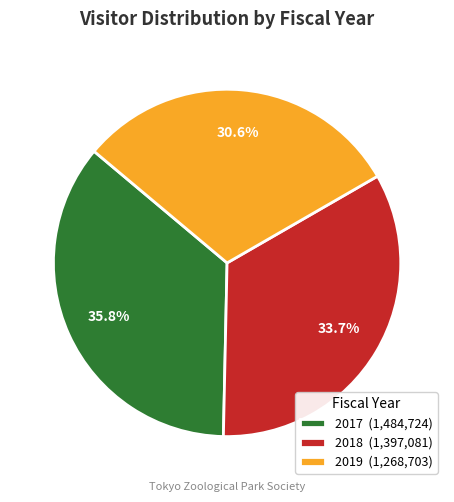

True or false: 2018 accounts for 43% of the total.

False